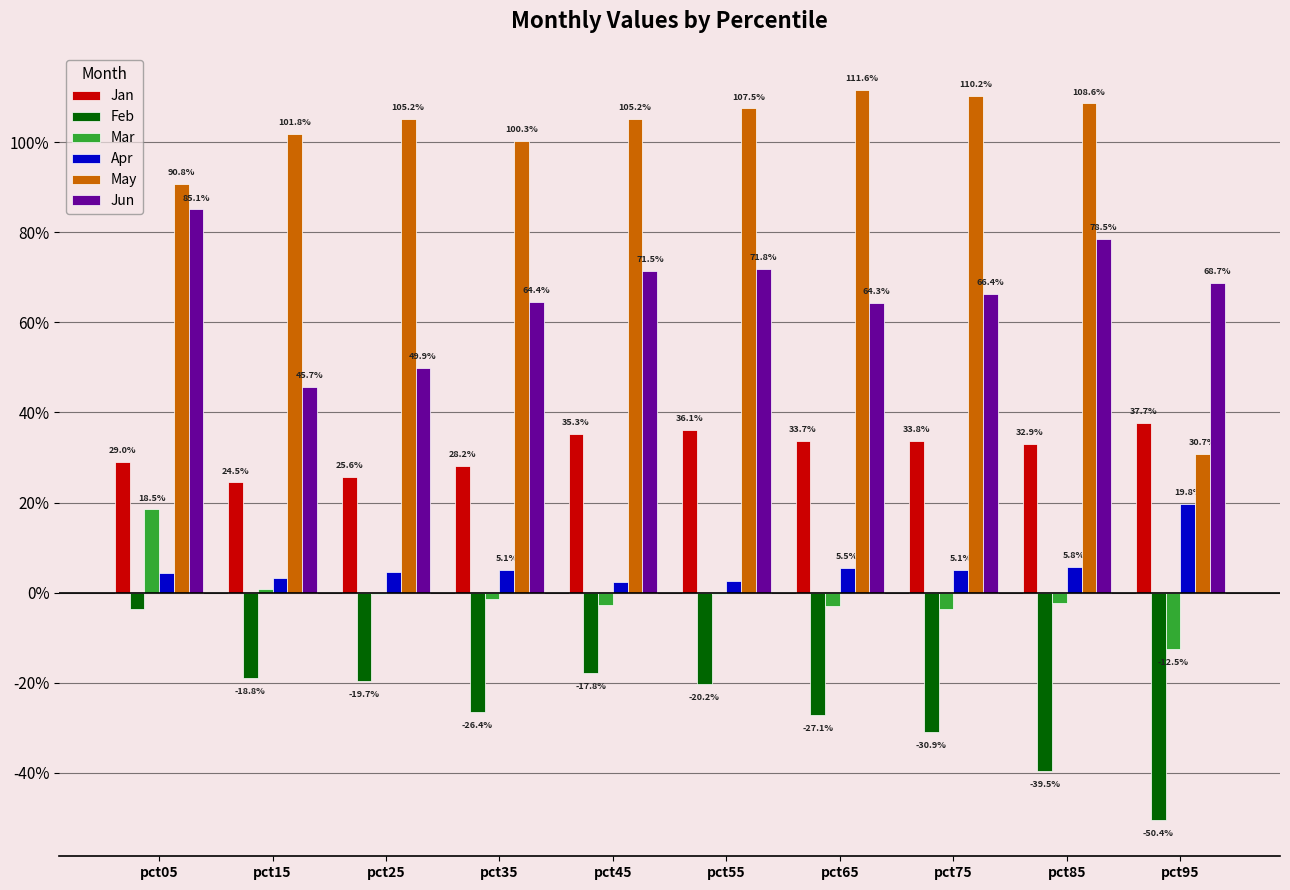

What is the value of the Feb bar at the 3rd from the left?

-0.2